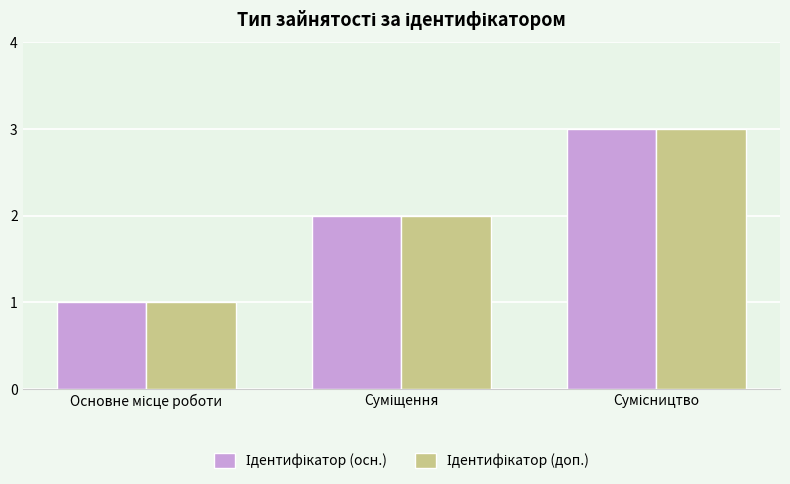

What is the difference between the maximum and minimum values in the Ідентифікатор (доп.) series?

2